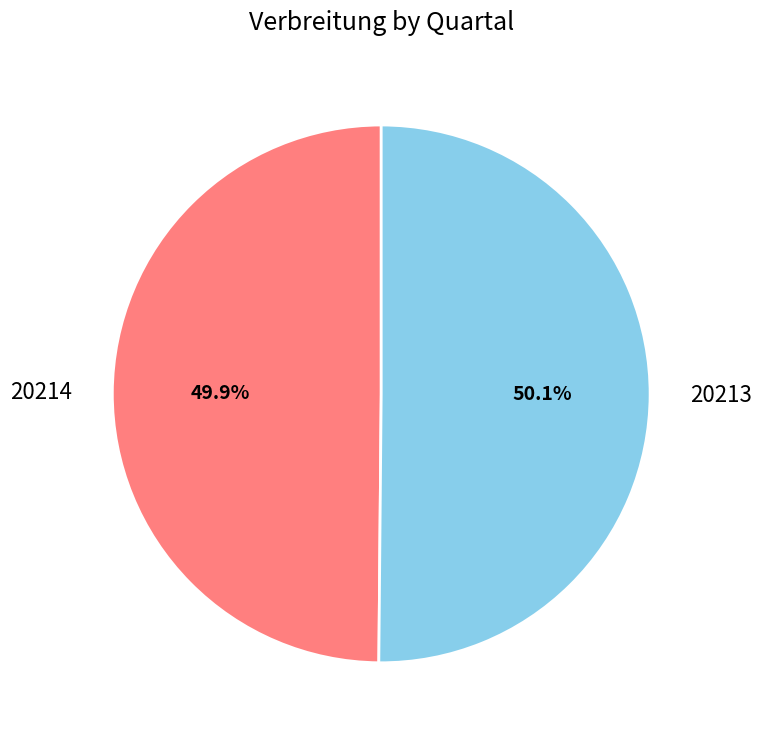

What portion of the pie excludes 20214?

50.1%